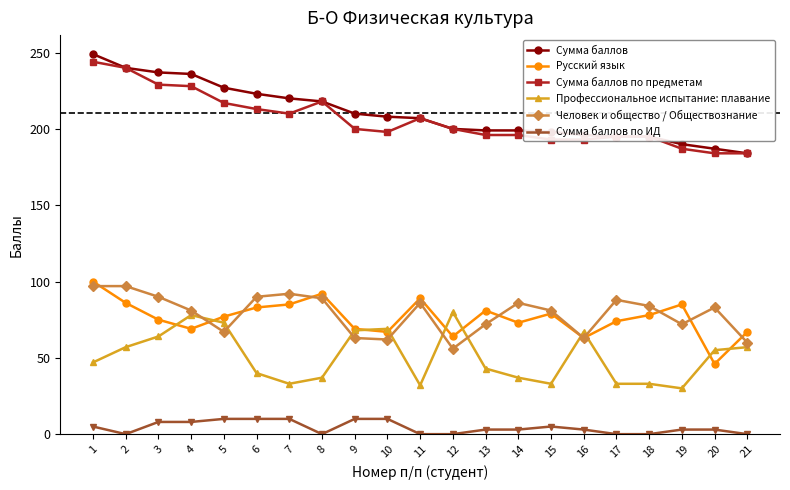

True or false: Человек и общество / Обществознание has more than 0 interior local peaks.

True